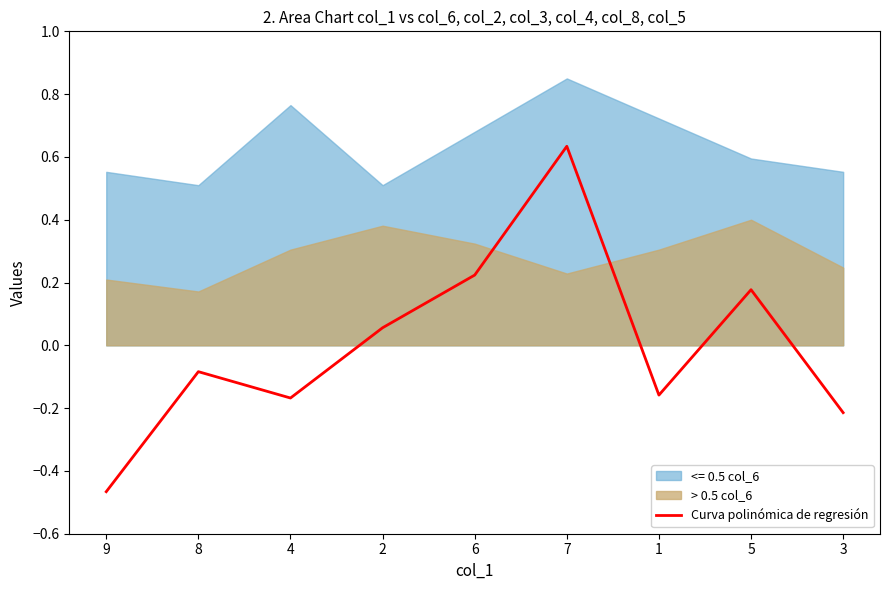

How many negative values are there?

5